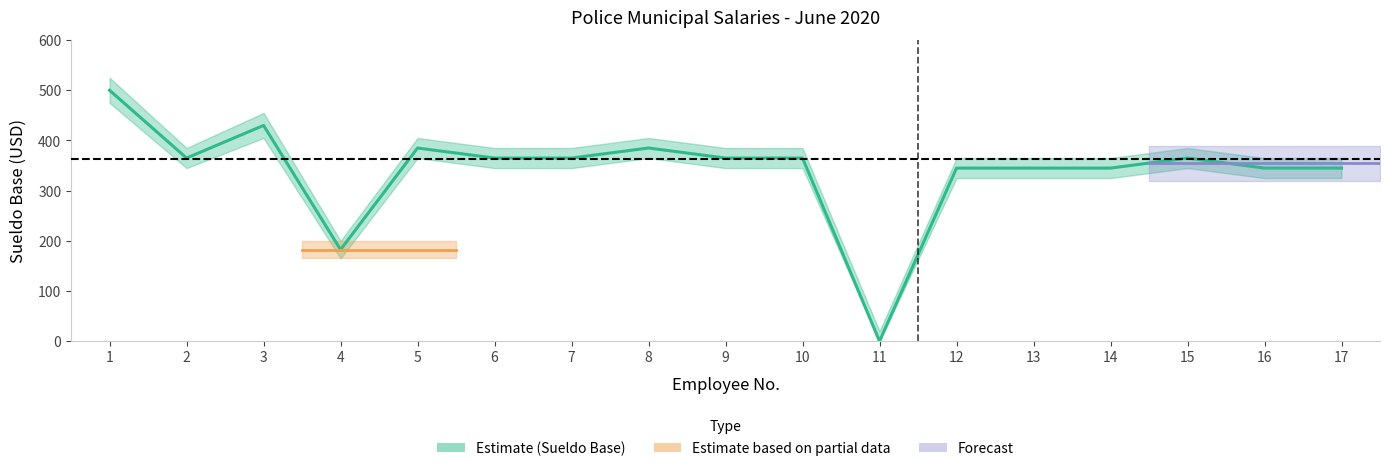

How many data points does each series have?

17